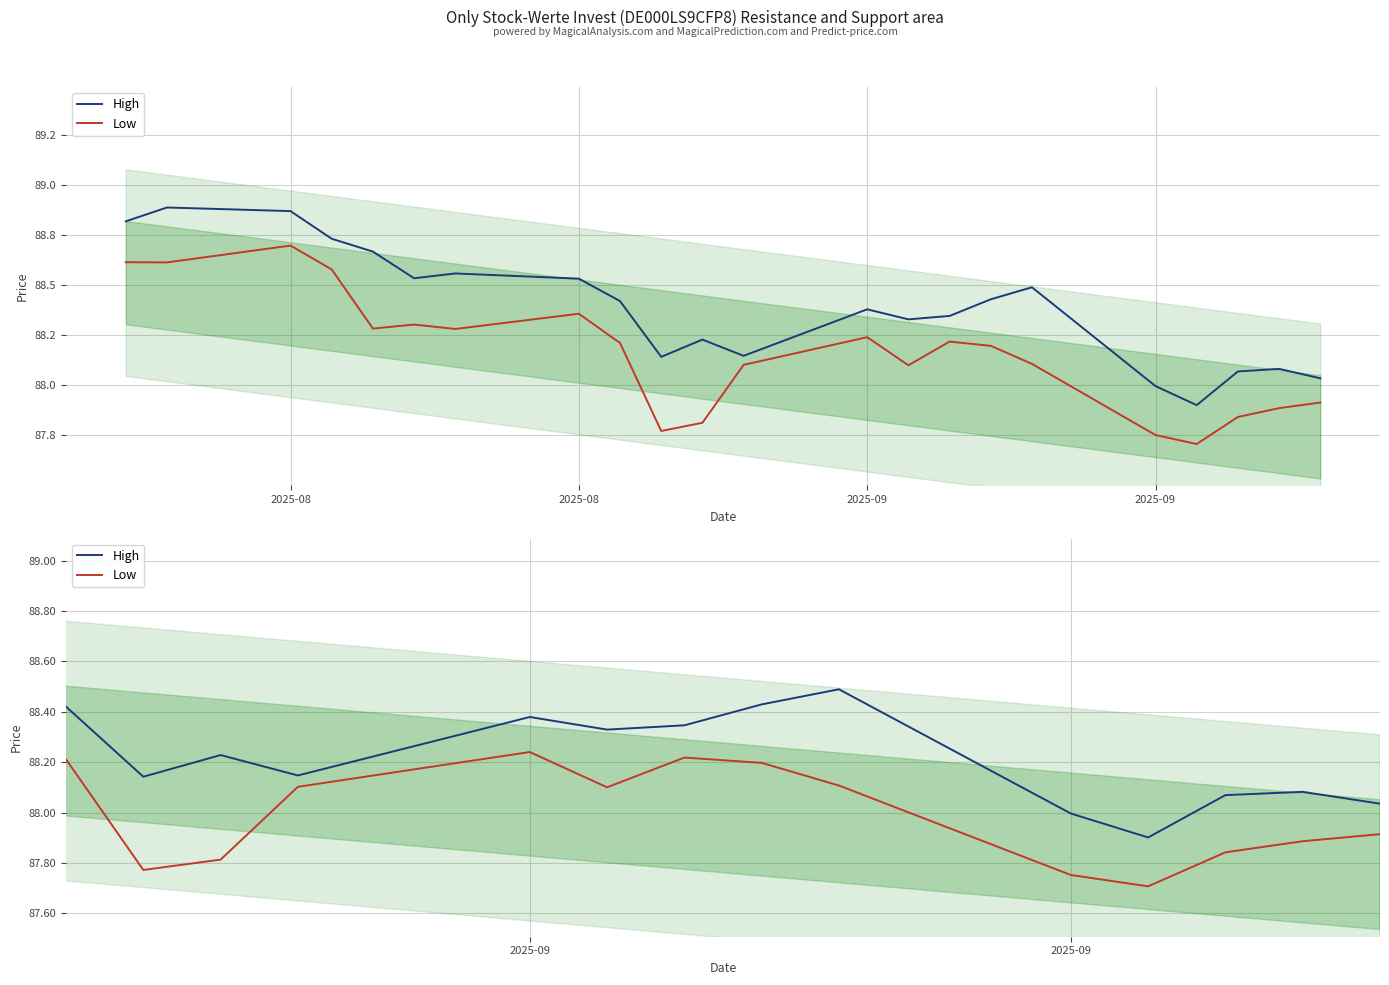

At which label is High closest to 88394?

2025-09